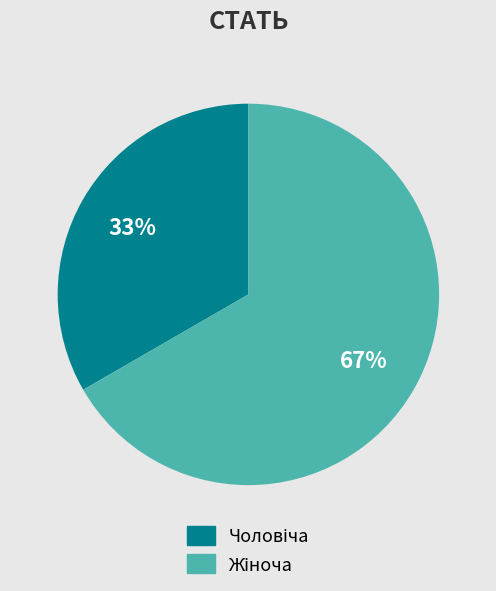

Is there a majority slice in this chart?

Yes